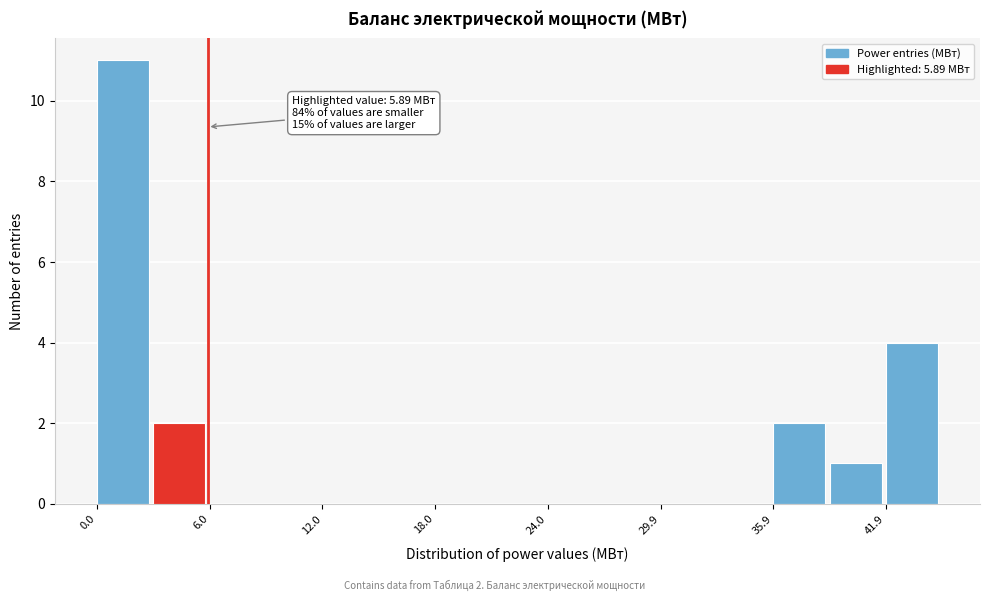

Read against the x-axis, roughly where is the centre of the tallest bar?

1